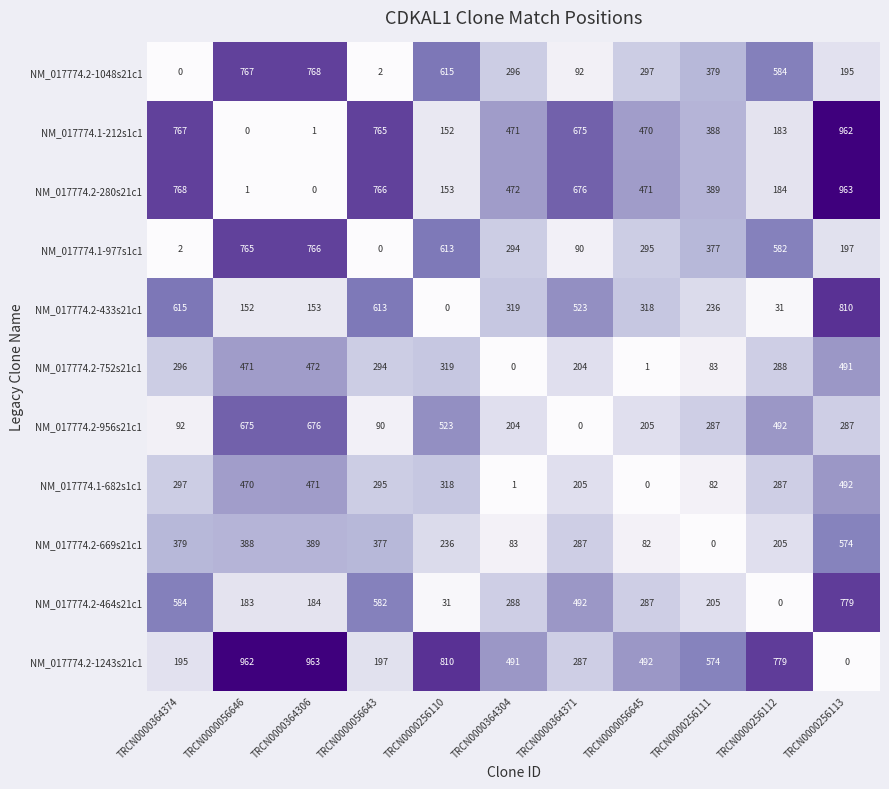

True or false: NM_017774.2-669s21c1 has a value of 389 at TRCN0000364306.

True